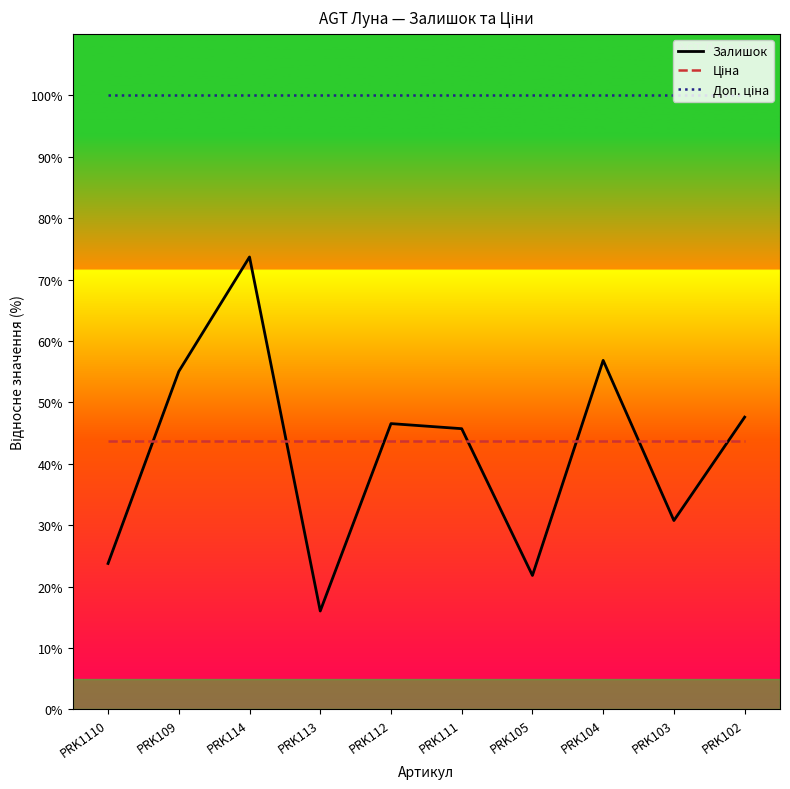

At which category is the sum across all series the highest?

PRK114